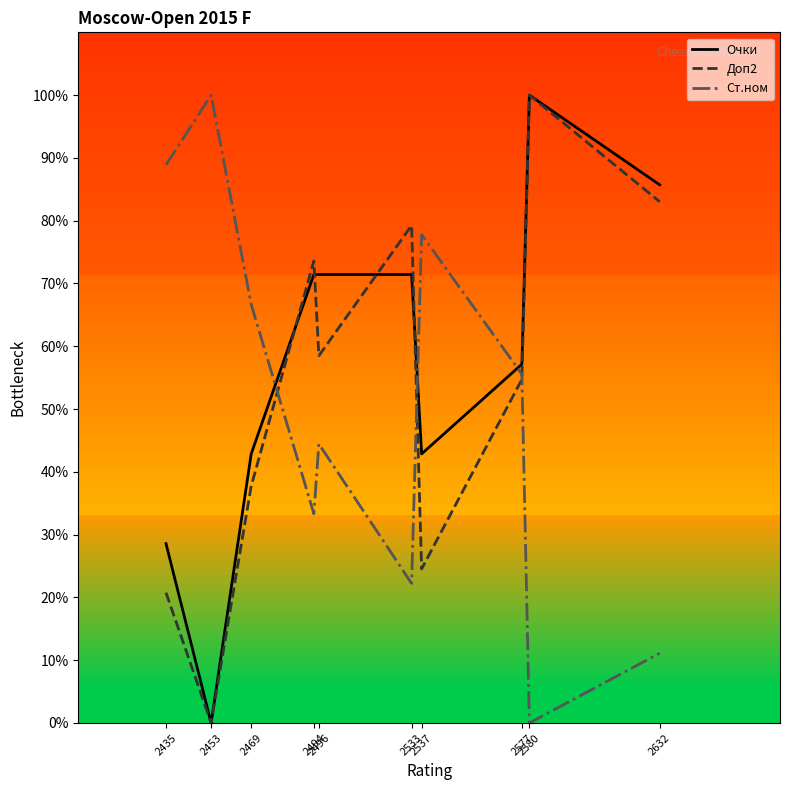

Does the chart have visible grid lines?

No